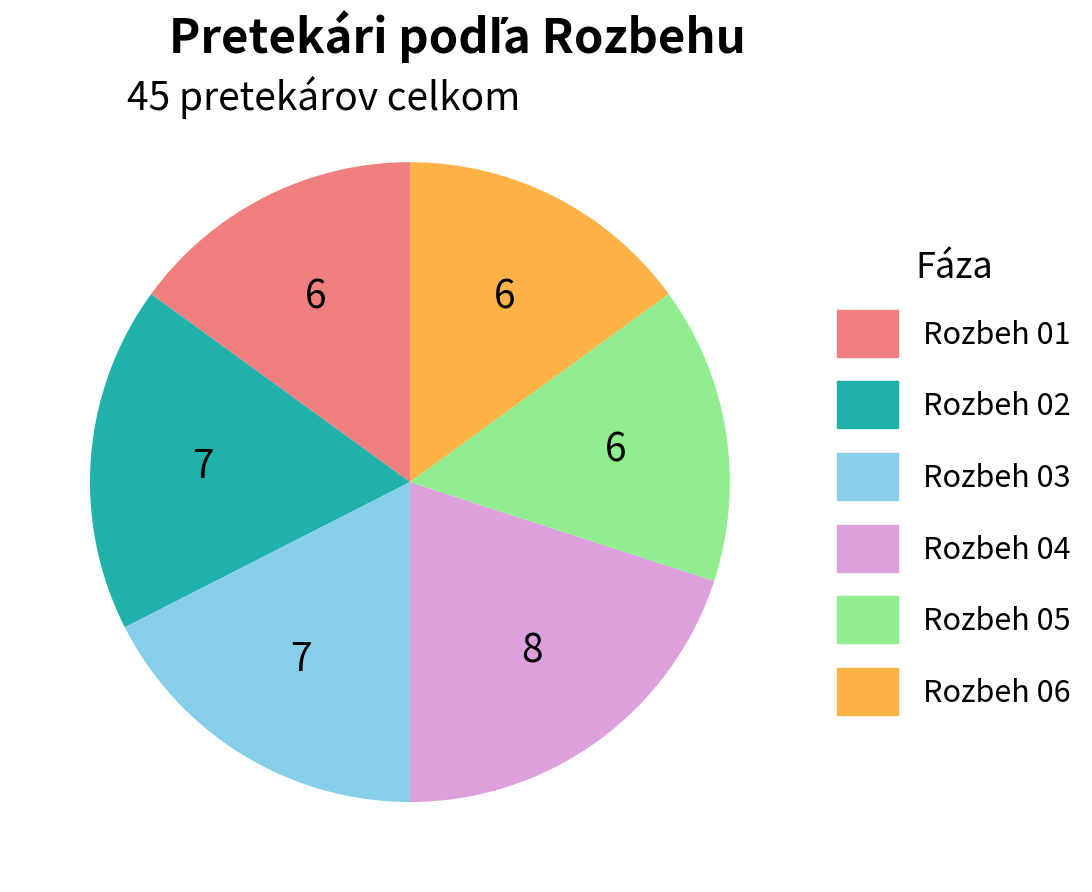

Count the number of slices in the pie.

6